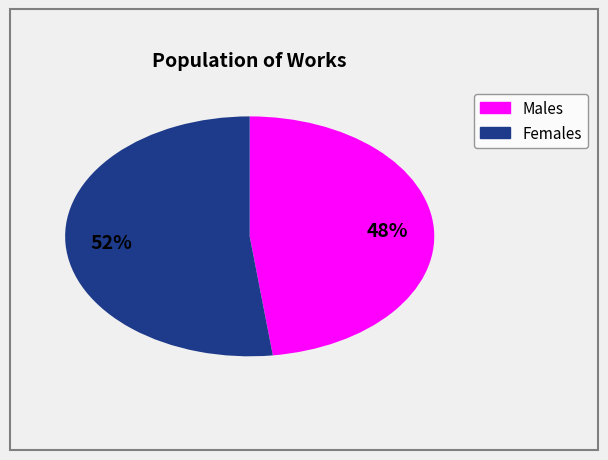

To the nearest percent, what is the average slice percentage?

50%